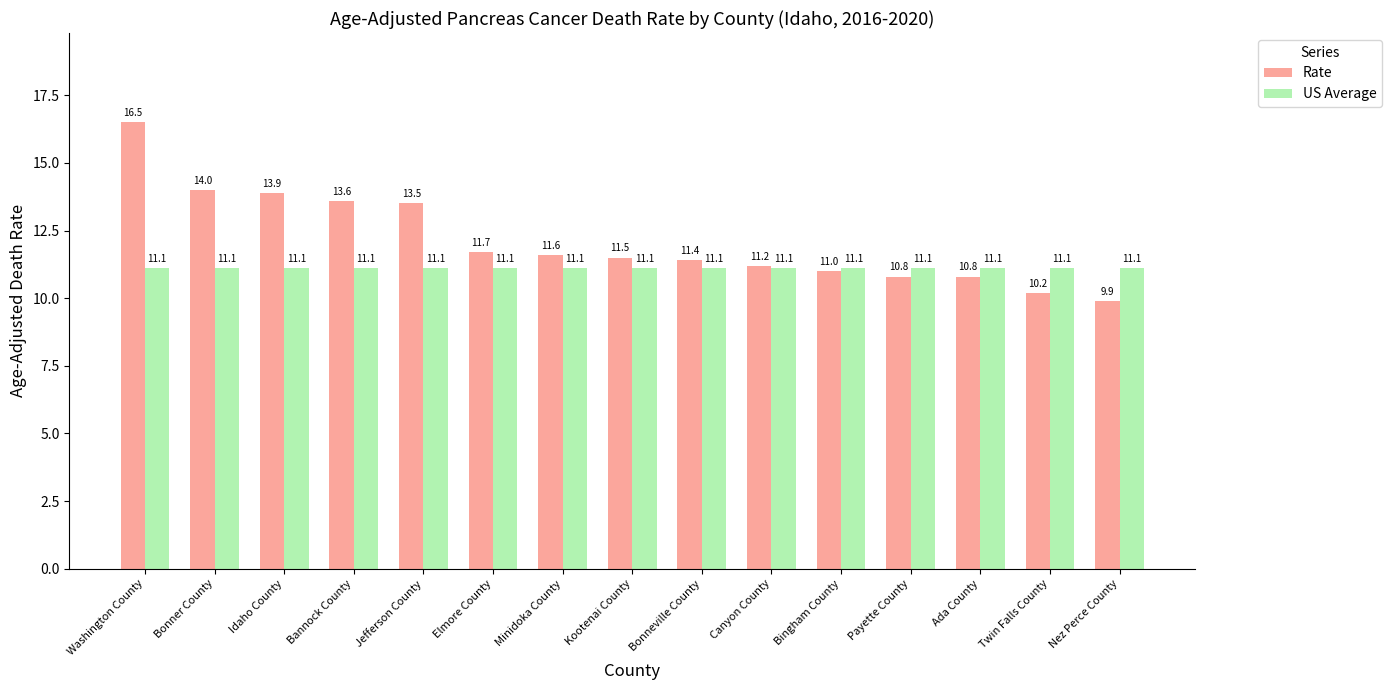

How many values in the Rate series are below 11?

4